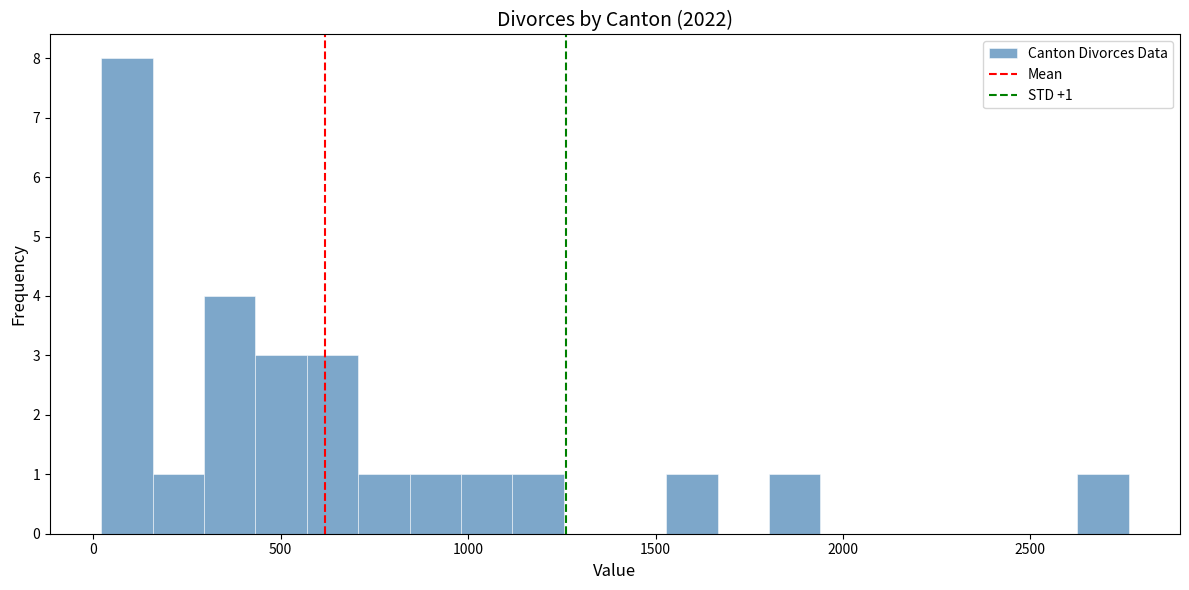

Read against the x-axis, roughly where is the centre of the tallest bar?

100